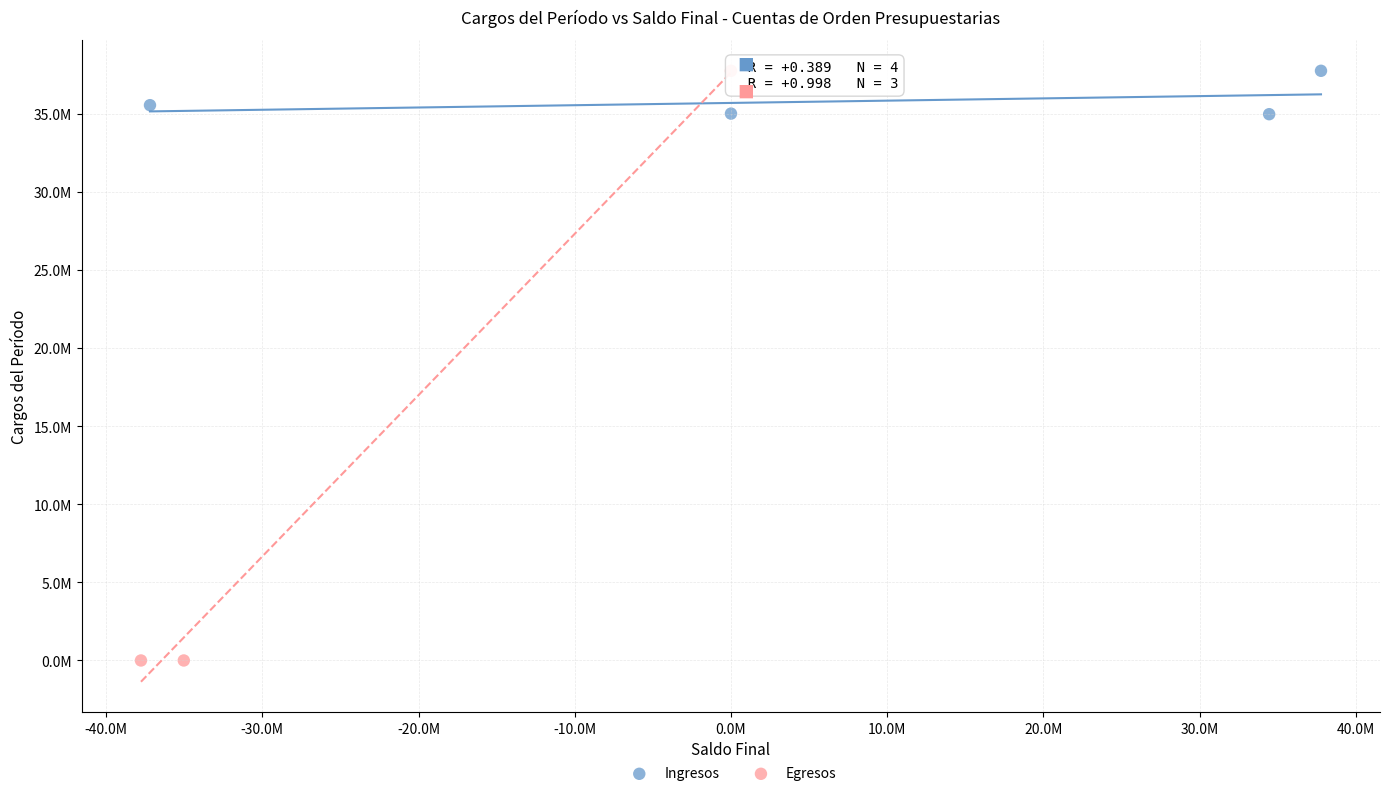

What are all the series names shown in the legend?

Ingresos, Egresos